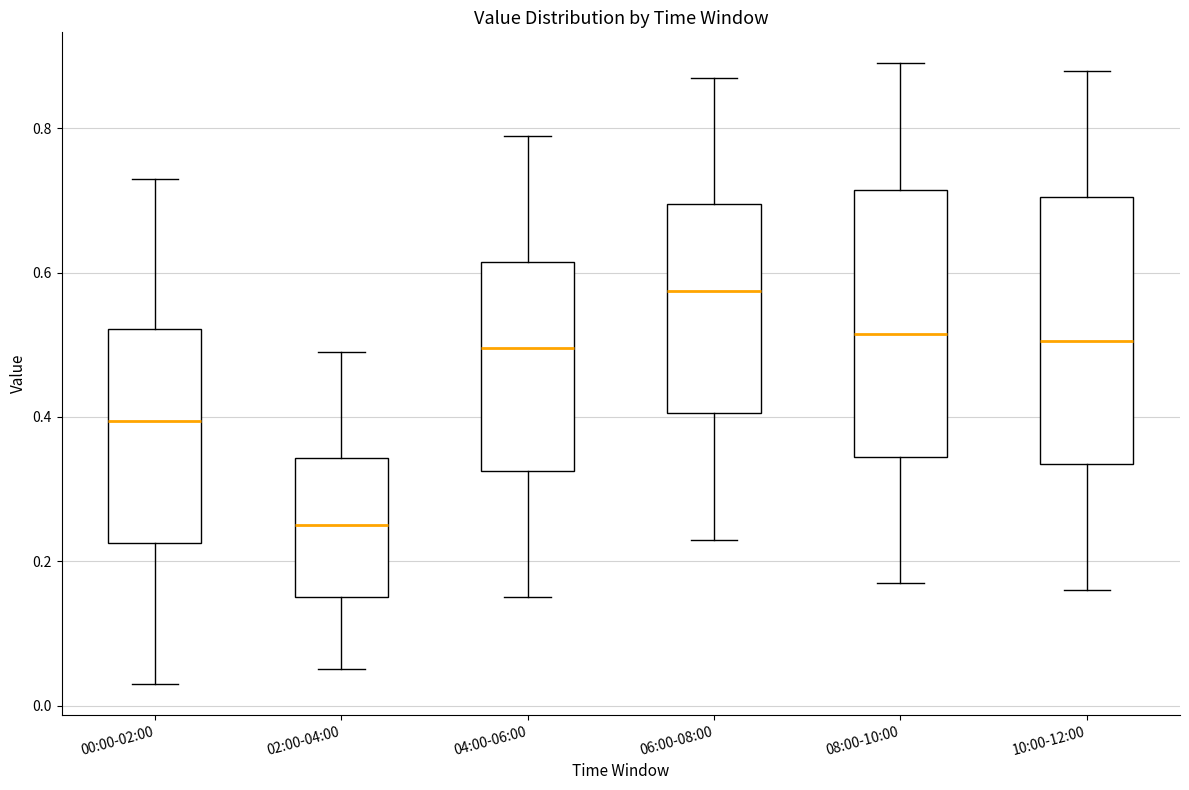

Reading left to right, read every box against the y-axis: the position of its median line, the range the box covers, and the ends of its whiskers. The values are not printed on the chart, so give them approximately, as read against the axis.

00:00-02:00: median 0.40, box 0.22 to 0.52, whiskers 0.04 to 0.74
02:00-04:00: median 0.26, box 0.16 to 0.34, whiskers 0.06 to 0.50
04:00-06:00: median 0.50, box 0.32 to 0.62, whiskers 0.16 to 0.80
06:00-08:00: median 0.58, box 0.40 to 0.70, whiskers 0.24 to 0.88
08:00-10:00: median 0.52, box 0.34 to 0.72, whiskers 0.18 to 0.90
10:00-12:00: median 0.50, box 0.34 to 0.70, whiskers 0.16 to 0.88